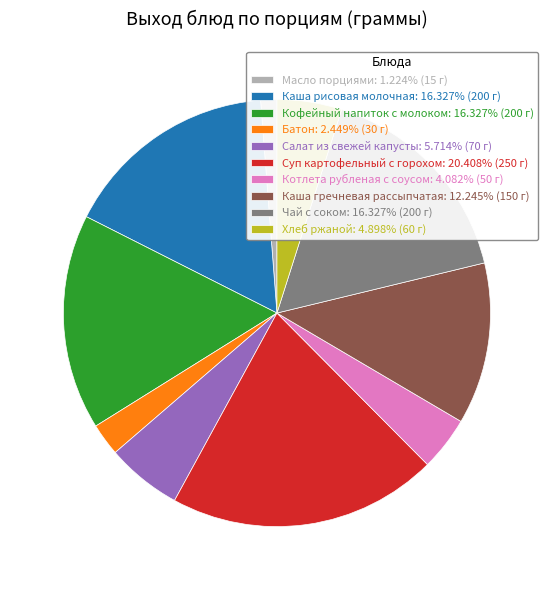

Count the number of slices in the pie.

10